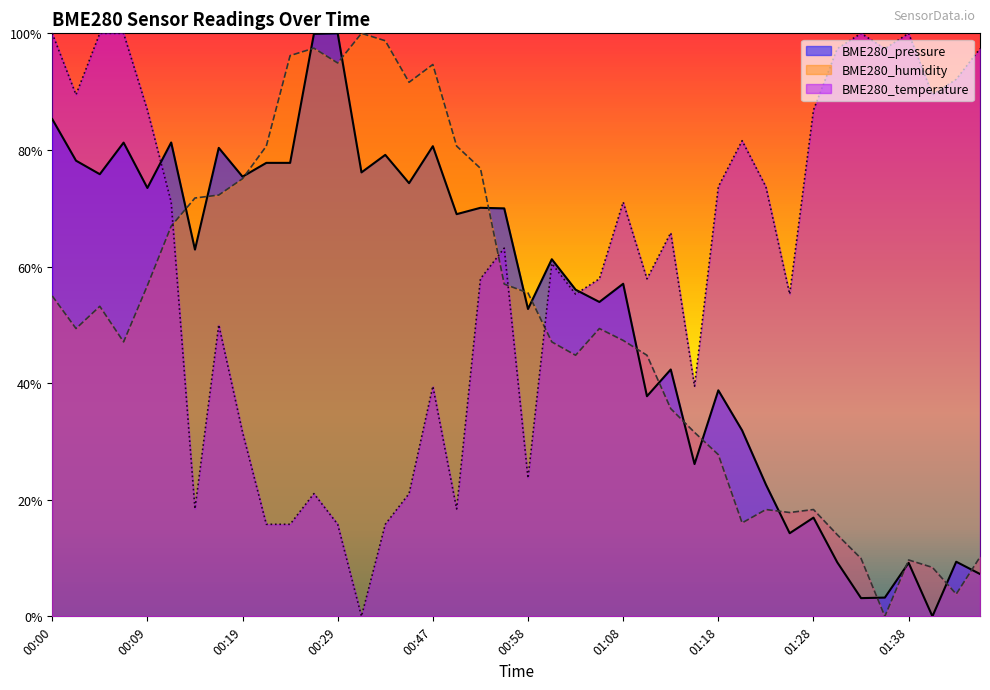

Count the number of data series in this chart.

3